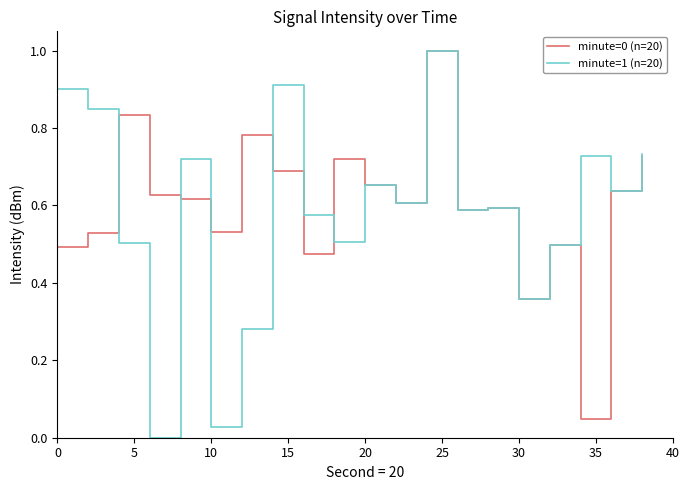

Which series has the widest spread of values?

minute=1 (n=20)